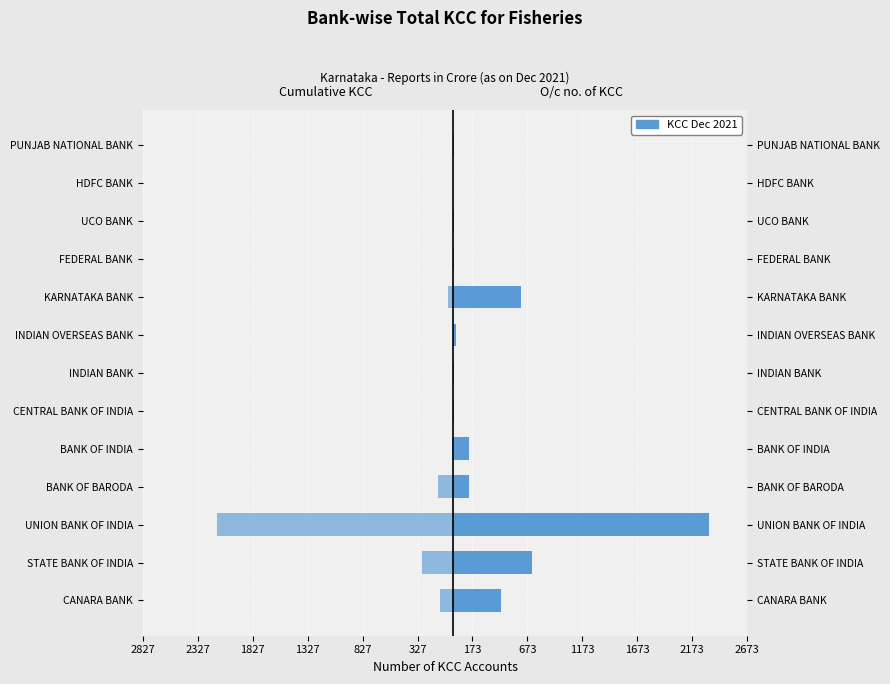

The value of Cumulative KCC Sanctioned at INDIAN OVERSEAS BANK is -3. True or false?

True